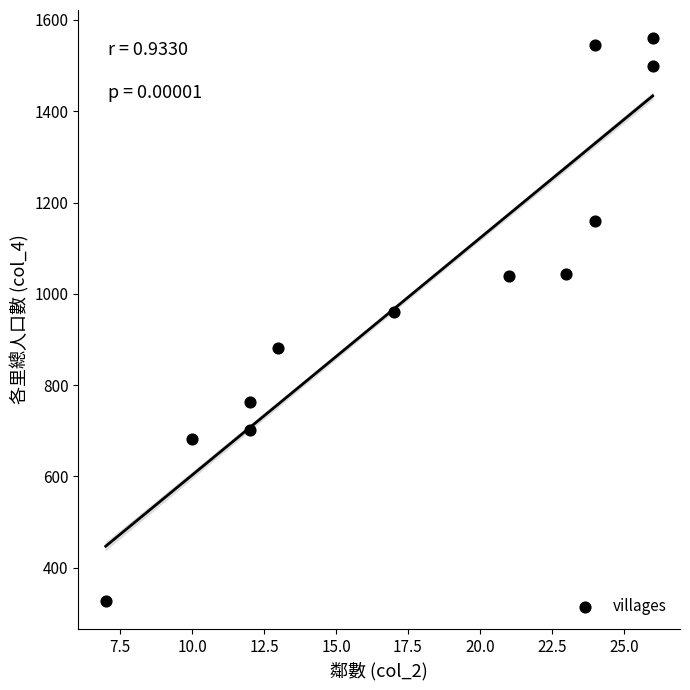

What Y value in the scatter plot is closest to 943?

961